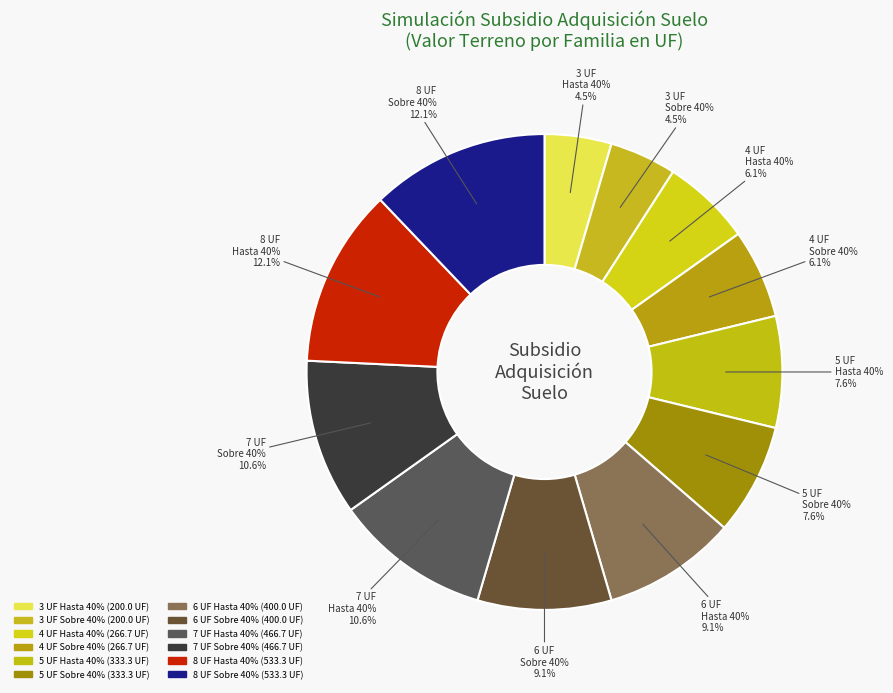

Which category has the biggest portion of the pie?

8 UF/m2 Hasta 40%